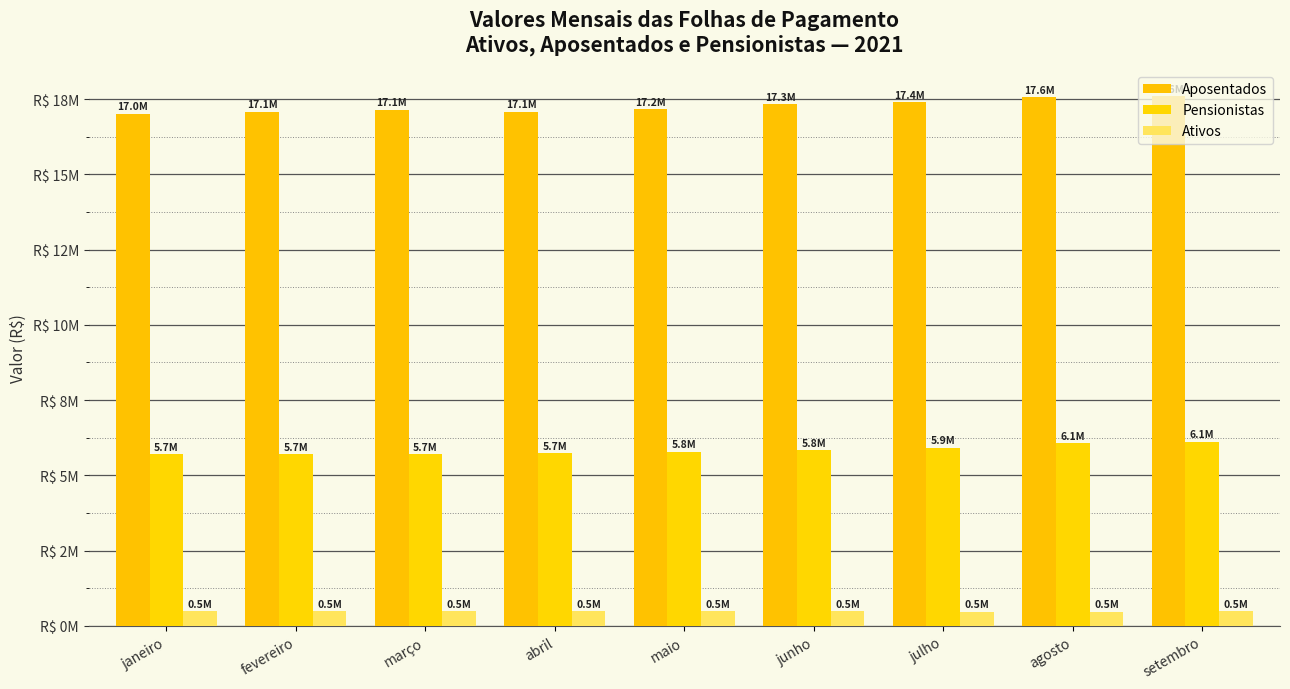

What are all the series names shown in the legend?

Aposentados, Pensionistas, Ativos